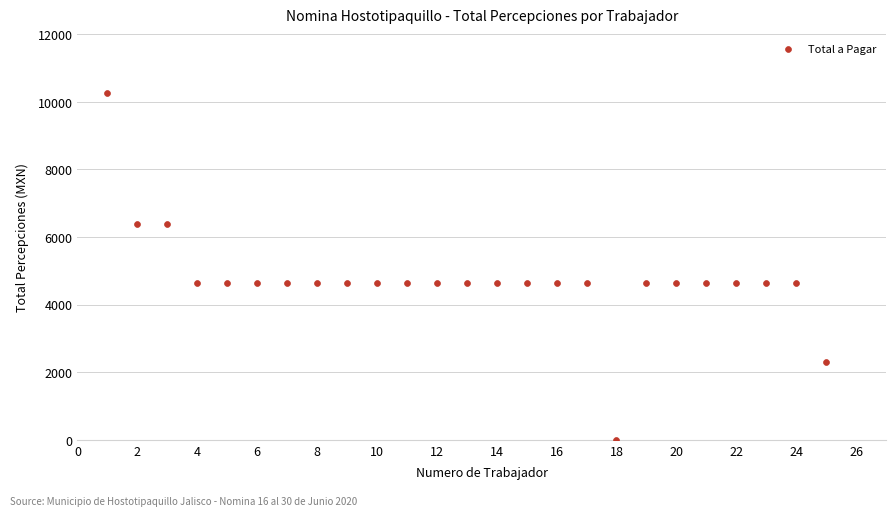

What is the range of Y values (max minus min)?

10265.0